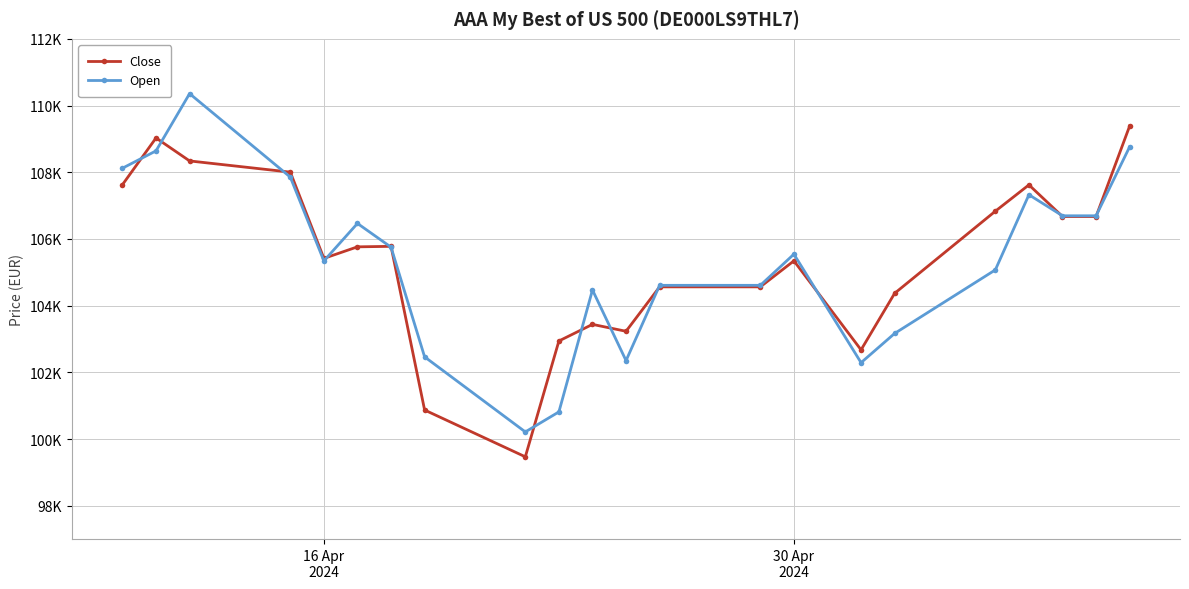

What is the sum of all Open values?

2317609